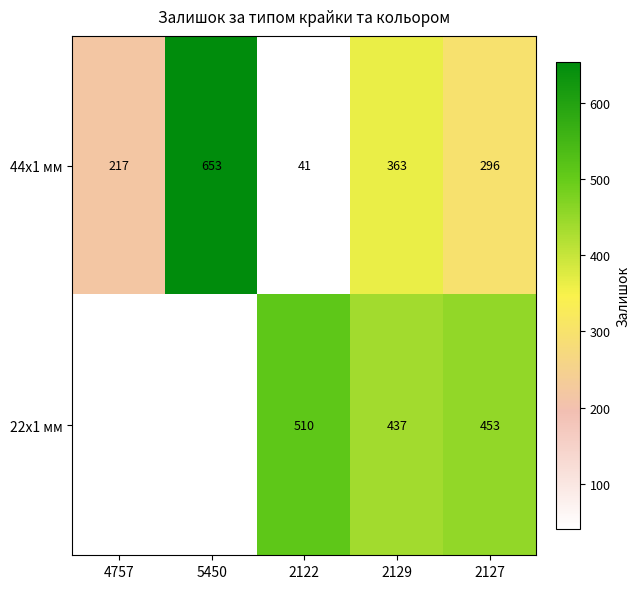

True or false: 44x1 мм has a value of 296 at 2127.

True